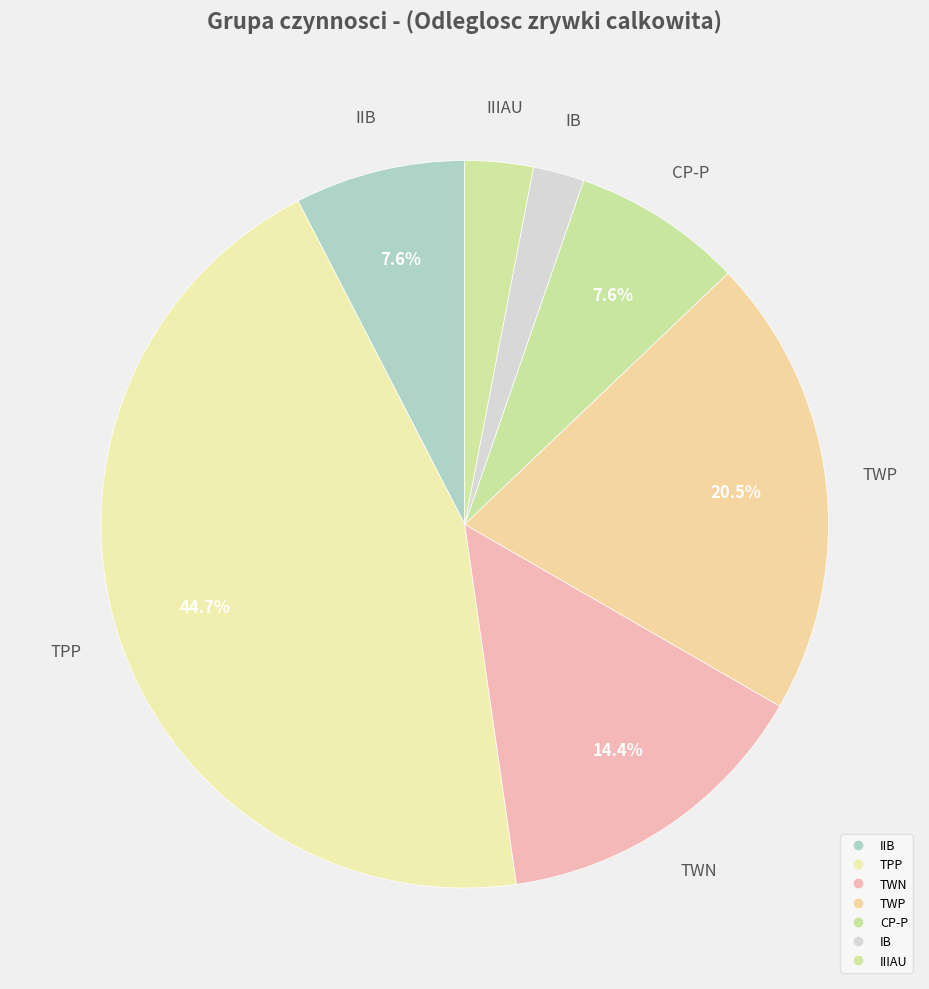

Count the number of slices in the pie.

7